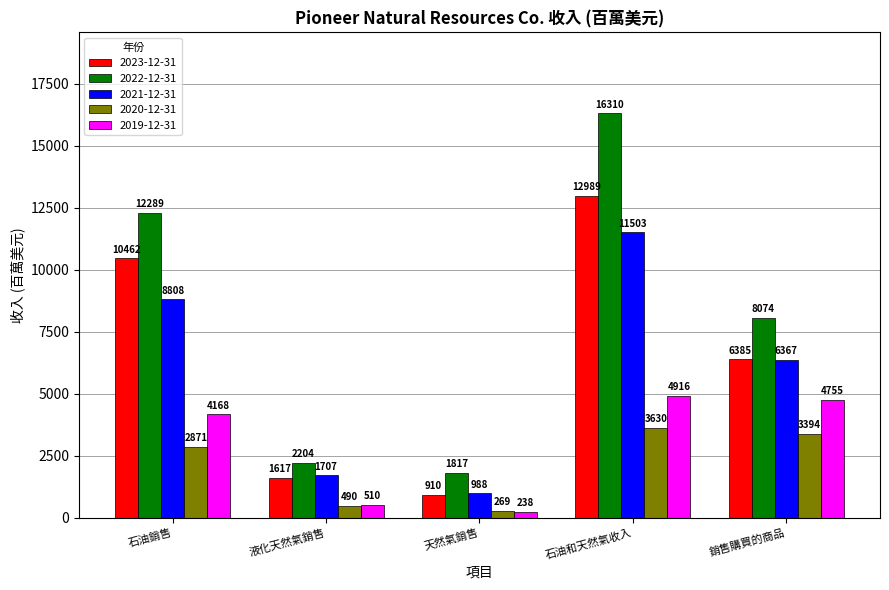

What is the difference between the maximum and minimum values in the 2021-12-31 series?

10515